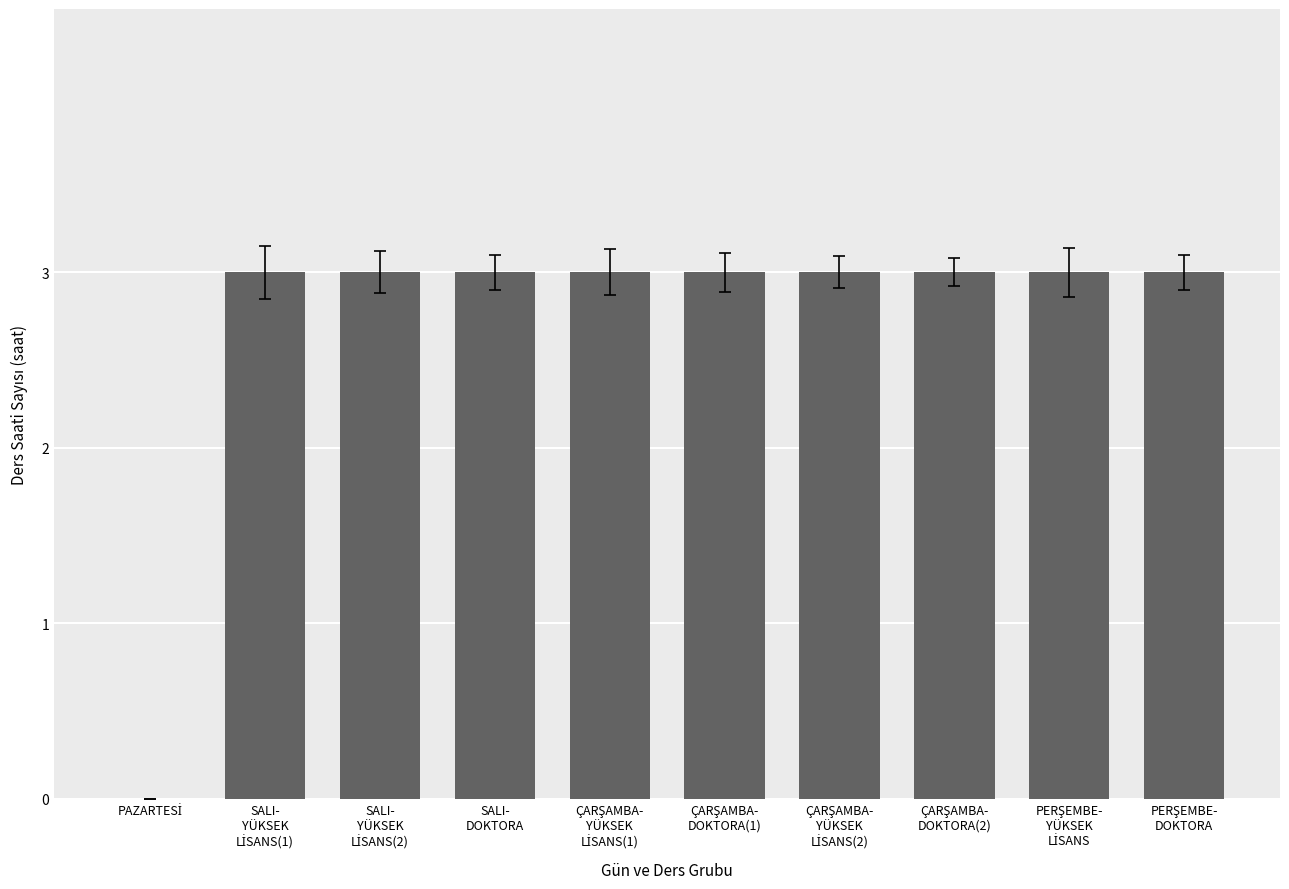

What is the maximum value shown in the chart?

3